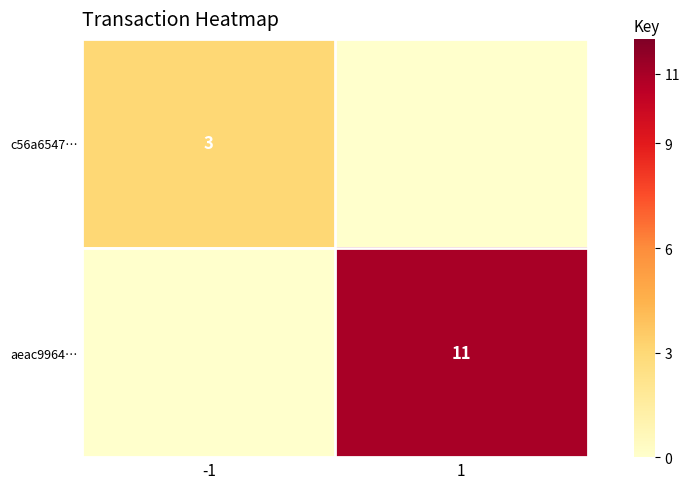

Is it true that aeac9964… equals 15 at 1?

False